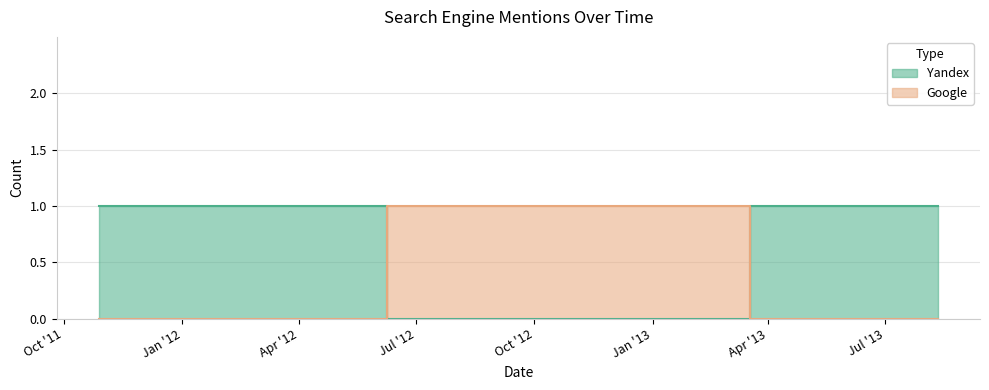

Which label corresponds to the smallest value in the chart?

2013-03-18